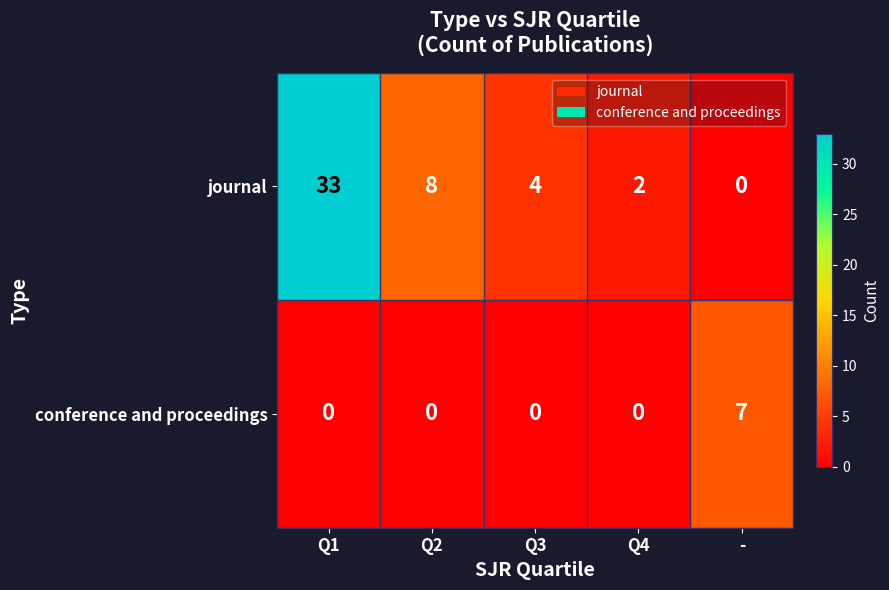

Which series changed the most between Q3 and Q4?

journal